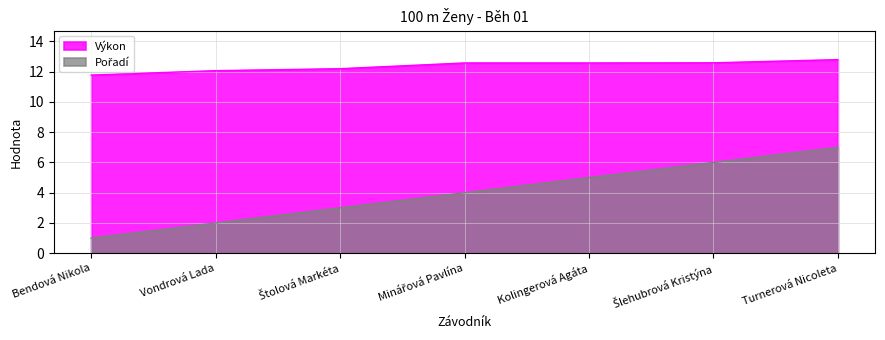

What are all the series names shown in the legend?

Pořadí, Výkon